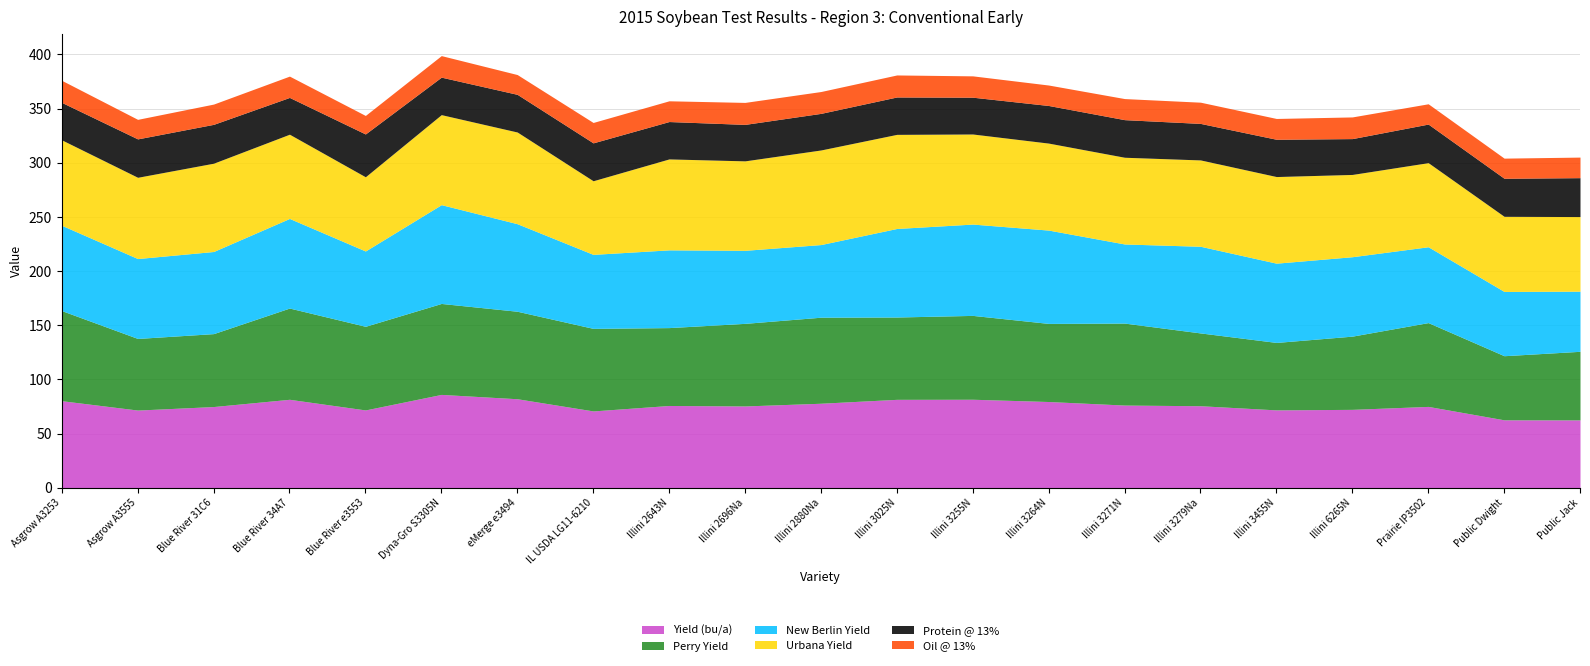

How many values in the Oil @ 13% series exceed 19?

12